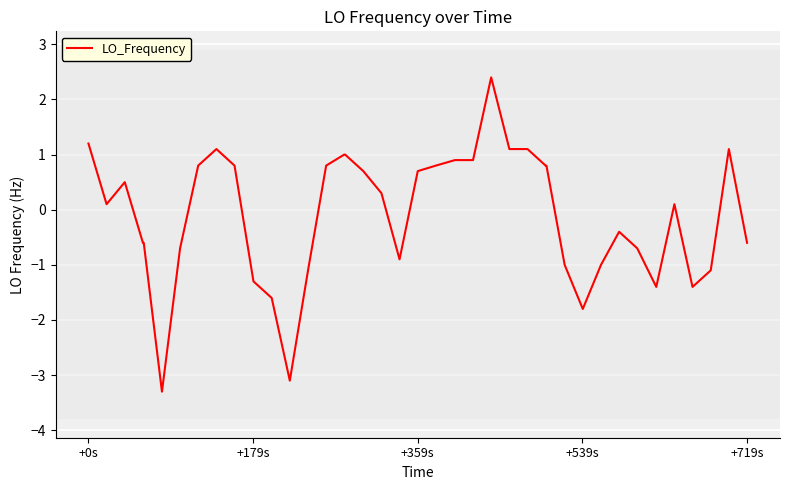

What is the maximum value shown in the chart?

2.4